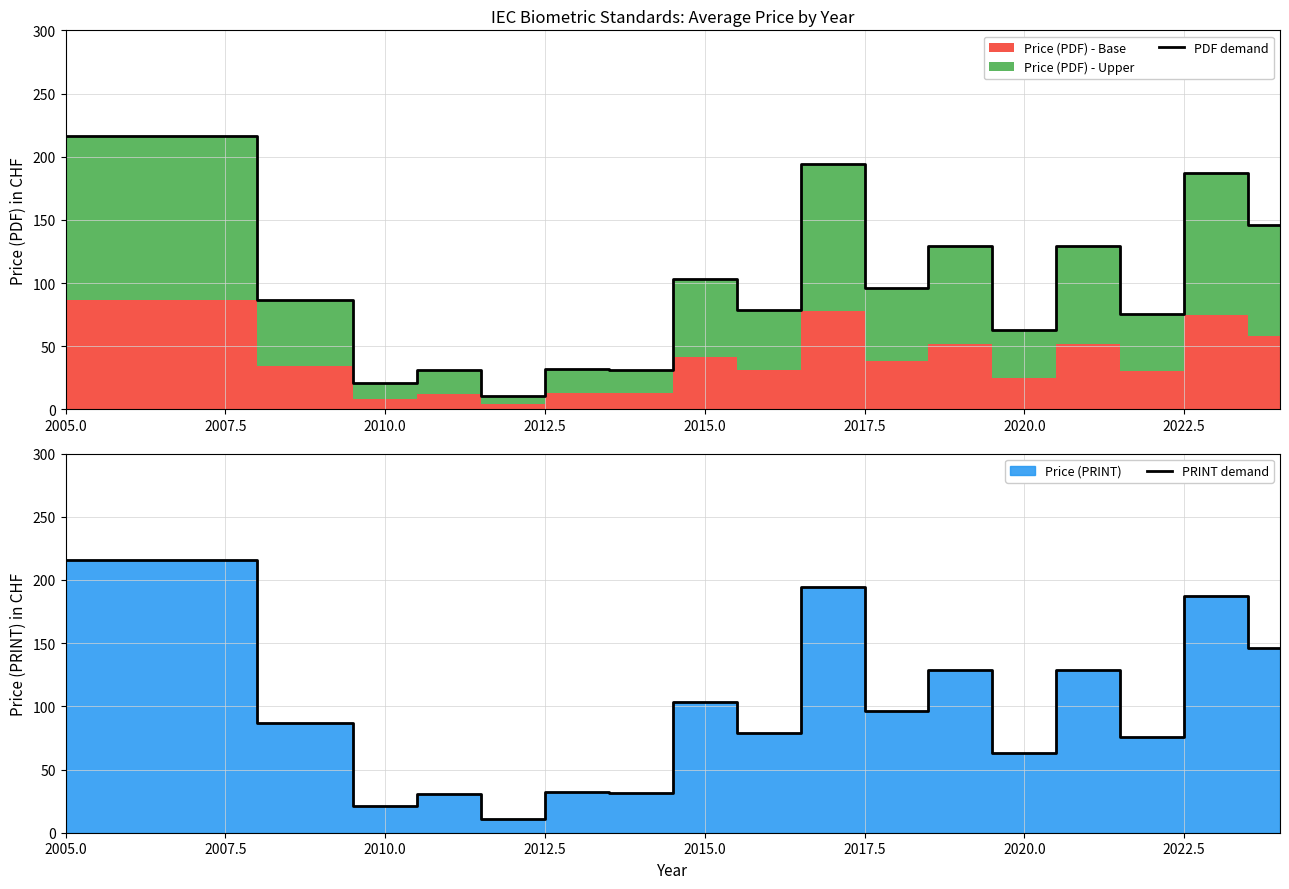

Is the value of PDF demand at 2017.5 greater than the value of PRINT demand at 2015.0?

Yes